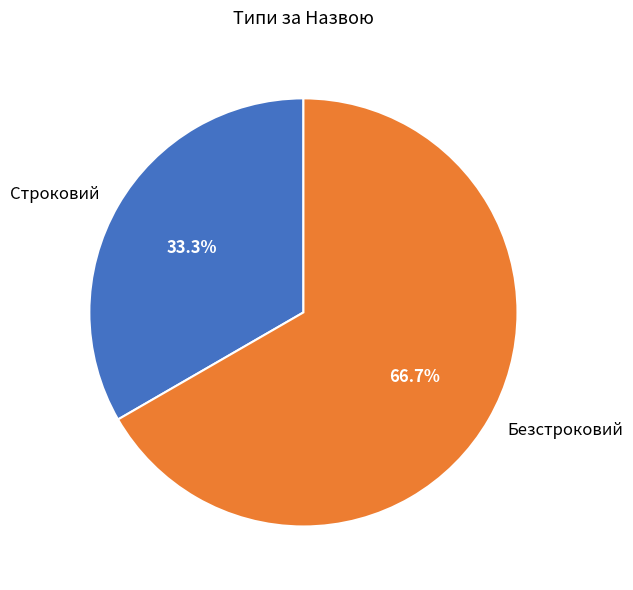

To the nearest percent, what is the difference between the largest and smallest slice percentages?

33%